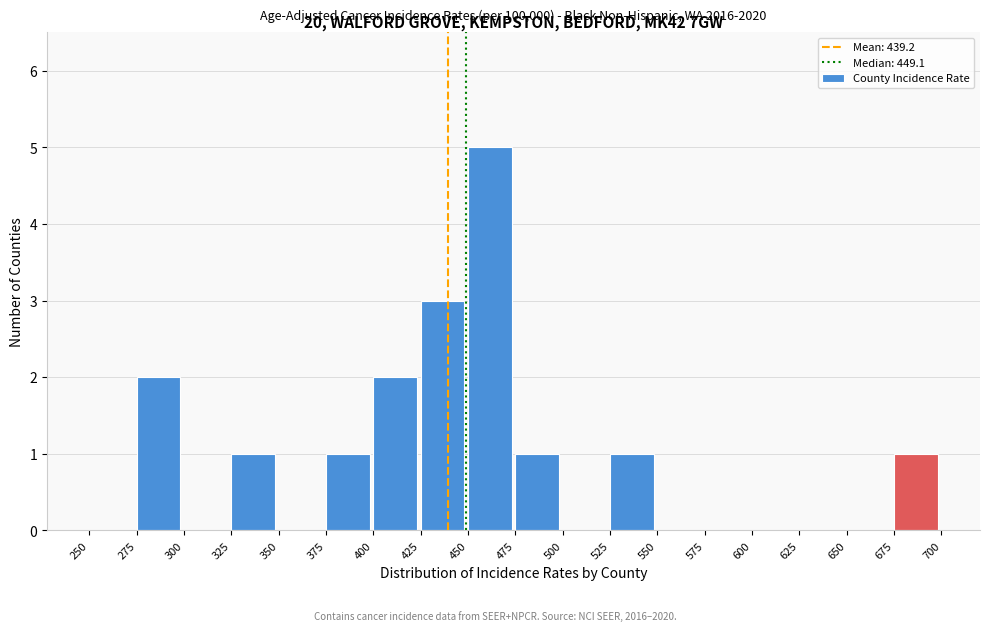

Which range on the x-axis has the tallest bar?

450 to 475